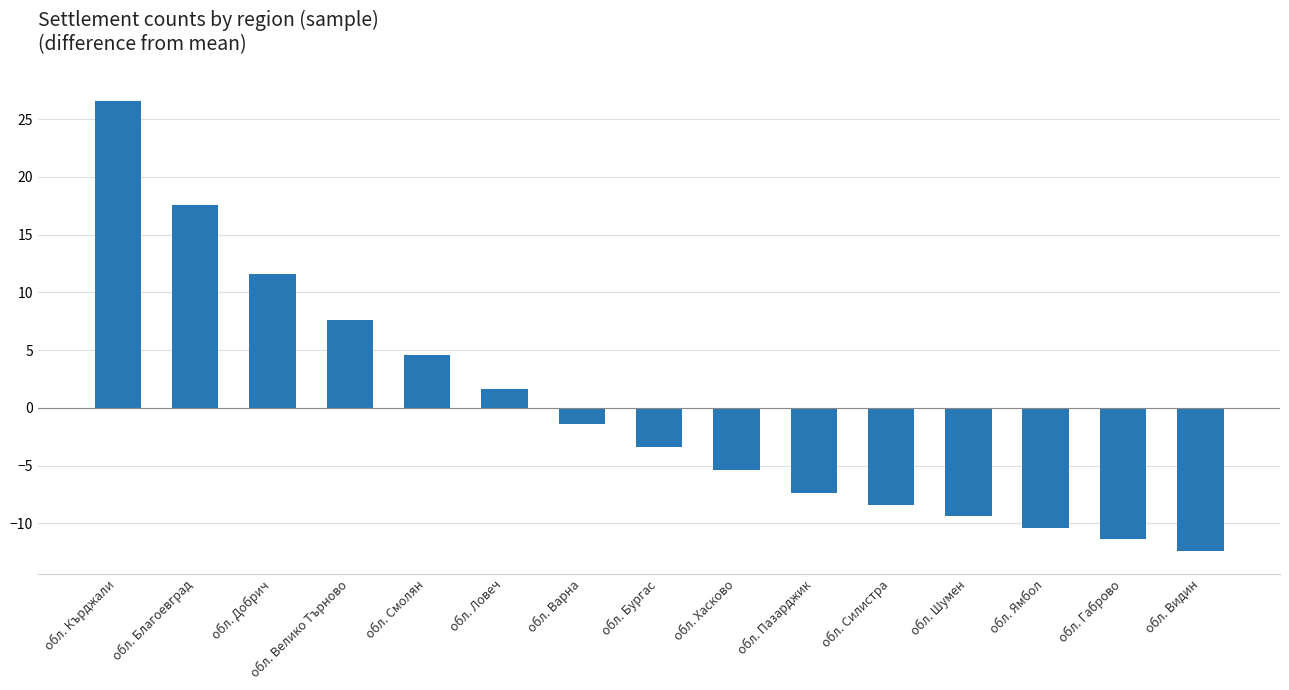

Is it true that the value at обл. Ямбол is -2.2?

False